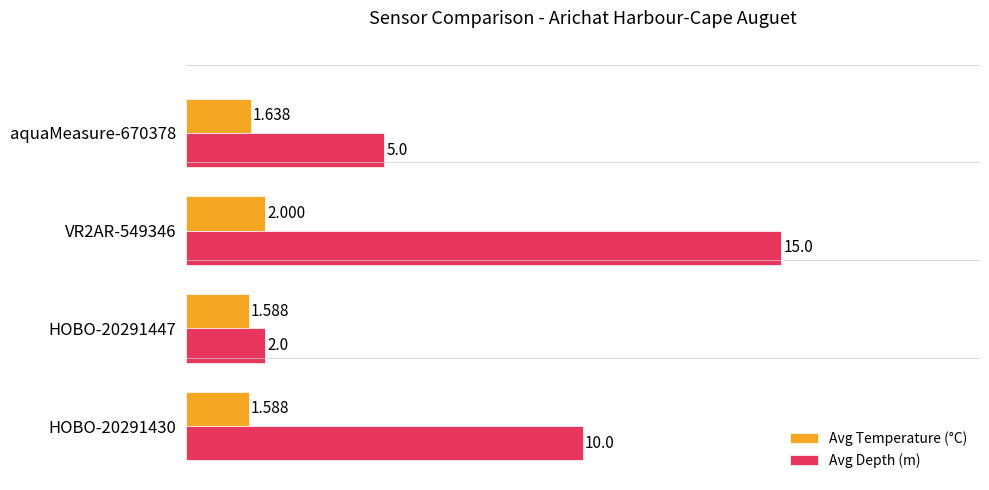

Is the value of Avg Depth (m) at HOBO-20291430 greater than the value of Avg Temperature (°C) at VR2AR-549346?

Yes